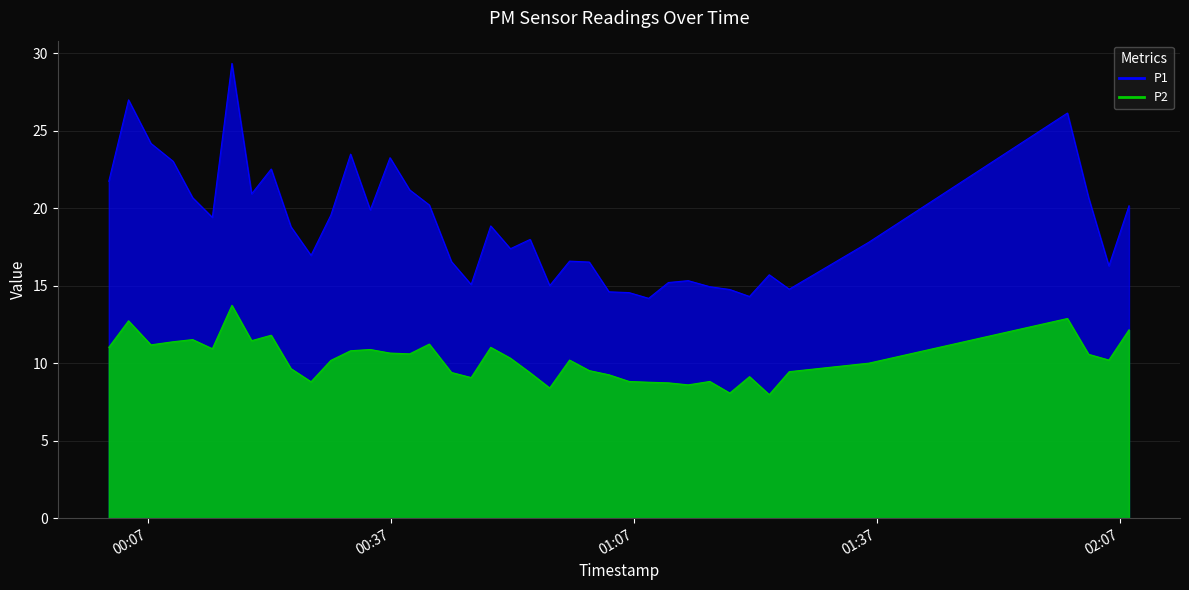

Count the number of data series in this chart.

2